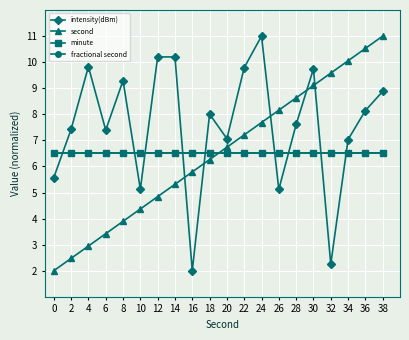

Does the chart have visible grid lines?

Yes